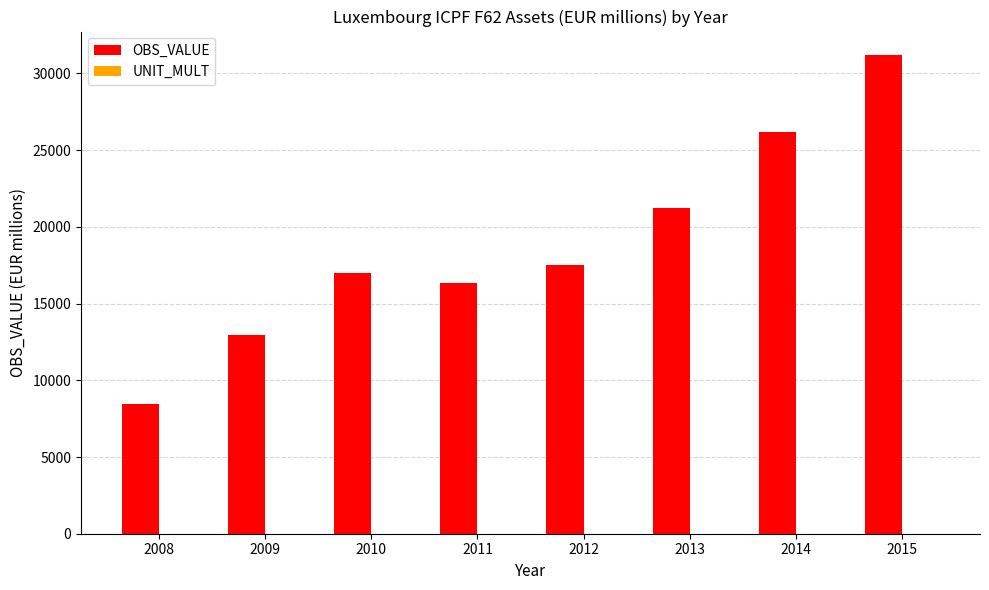

Is it true that OBS_VALUE equals 16981.7 at 2010?

True